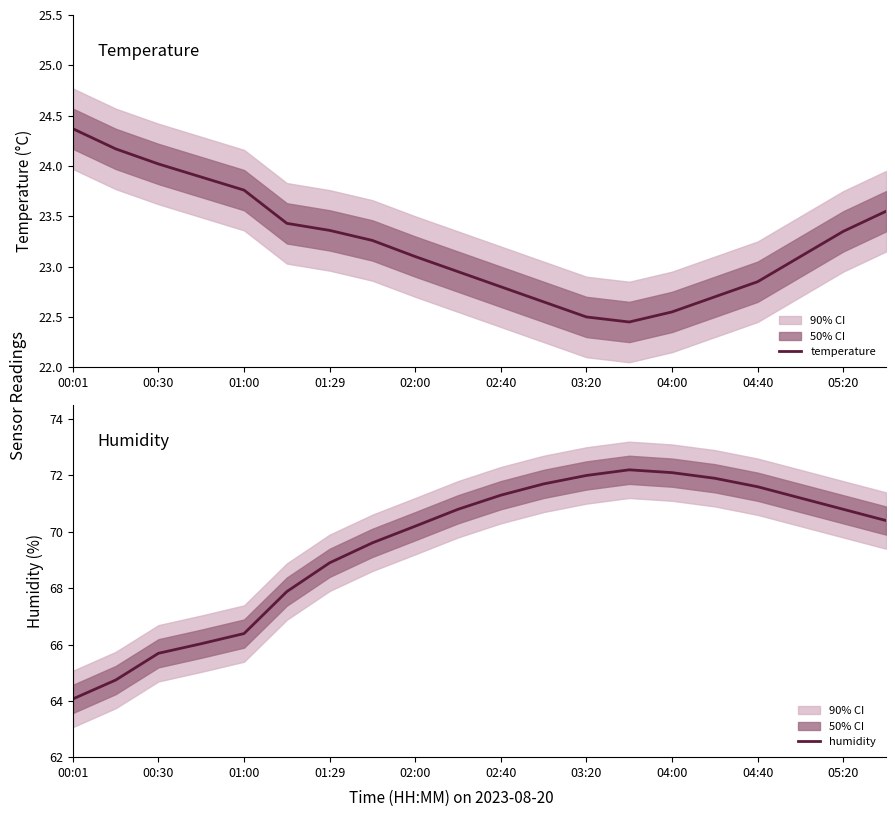

Where is the first local minimum for temperature?

13